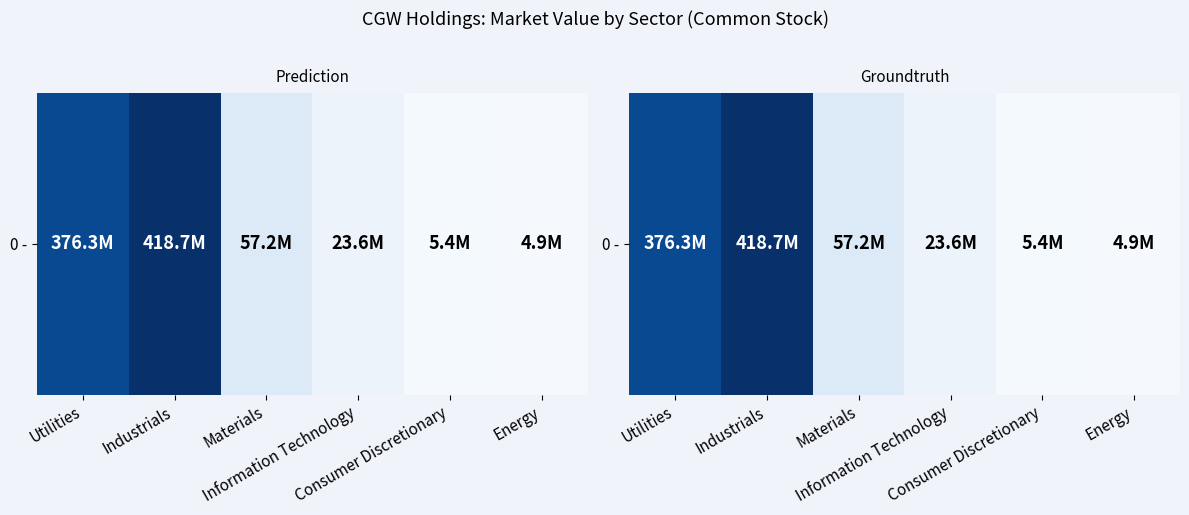

At which label is the value closest to 211801473?

Materials